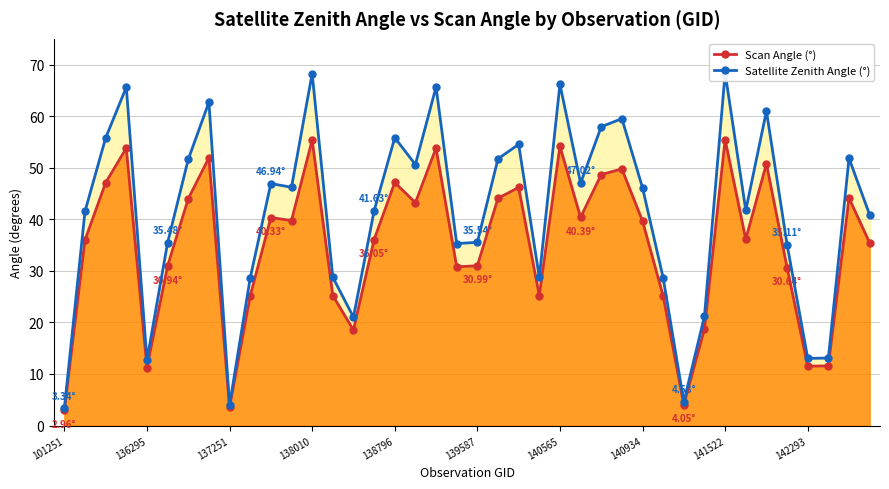

At how many categories does at least one series exceed 28?

32